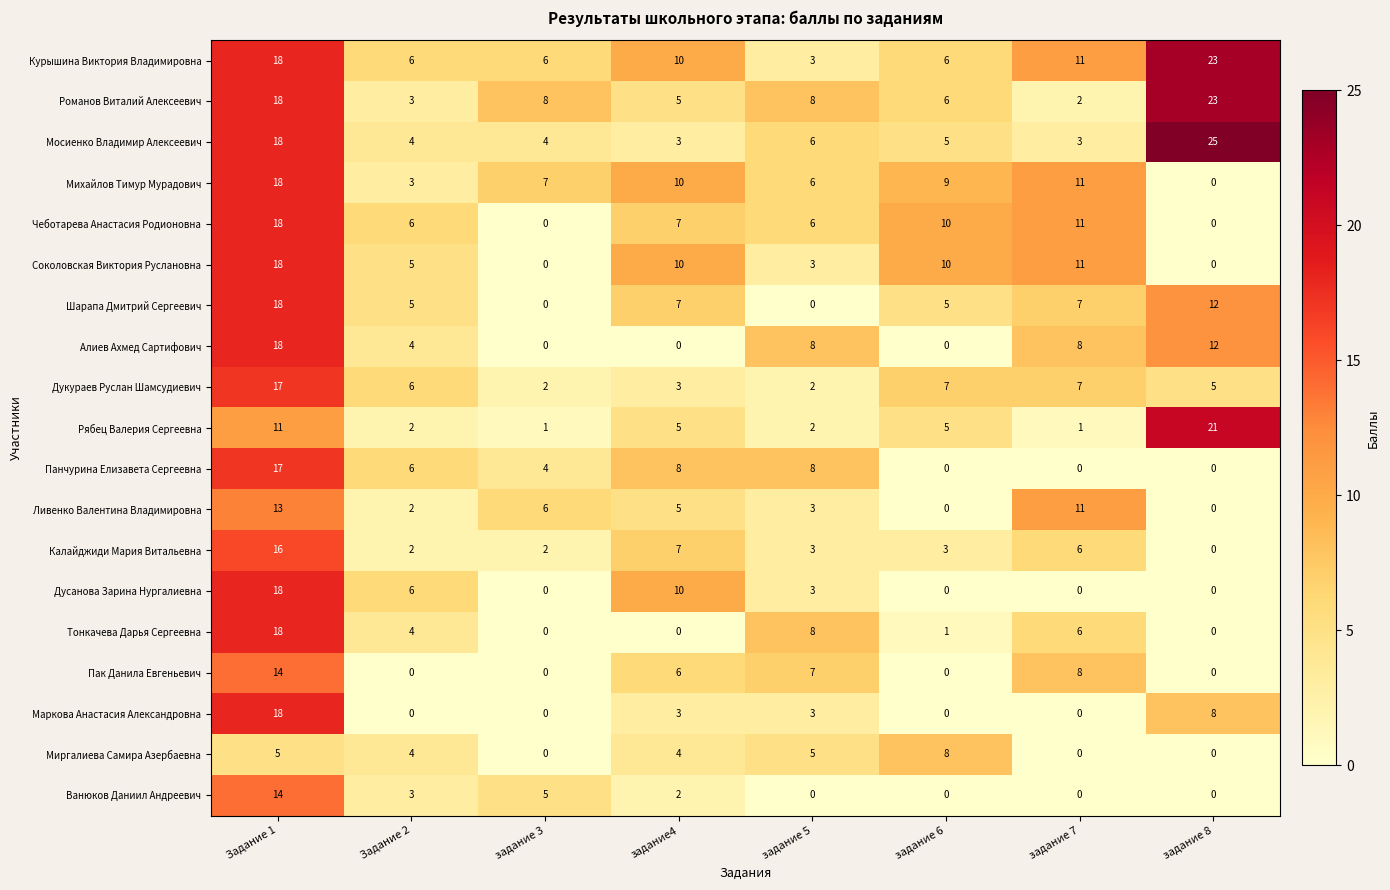

The value of Пак Данила Евгеньевич at задание 7 is 3. True or false?

False